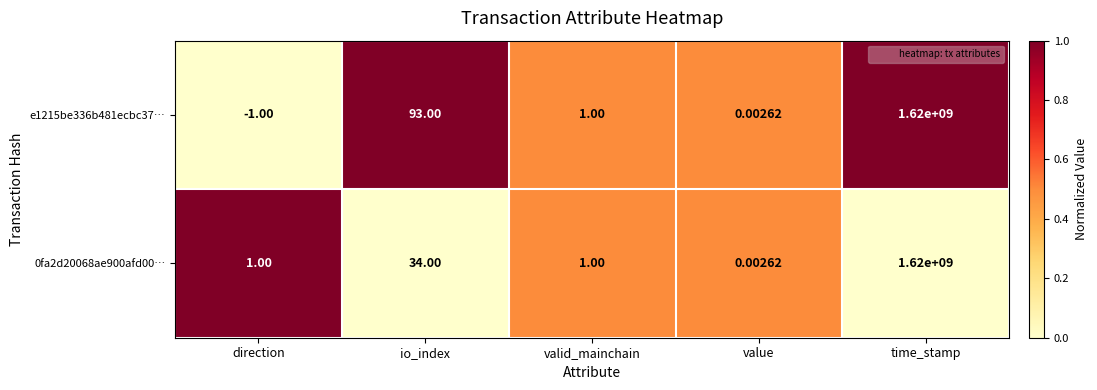

List the labels in order of e1215be336b481ecbc37… value, smallest first.

direction, value, valid_mainchain, io_index, time_stamp